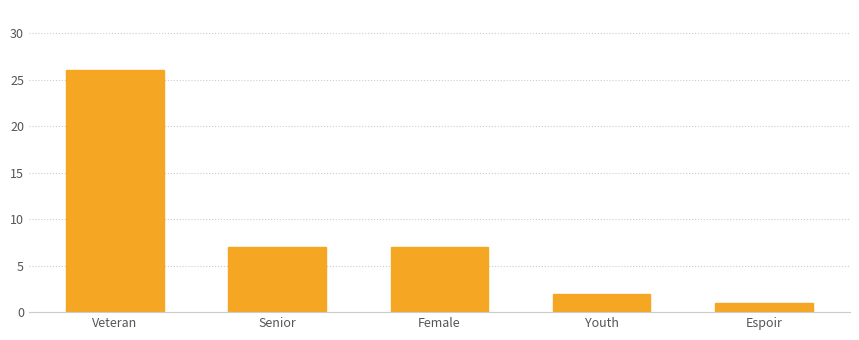

Reading left to right, list all the values displayed in this chart.

Veteran=26	Senior=7	Female=7	Youth=2	Espoir=1